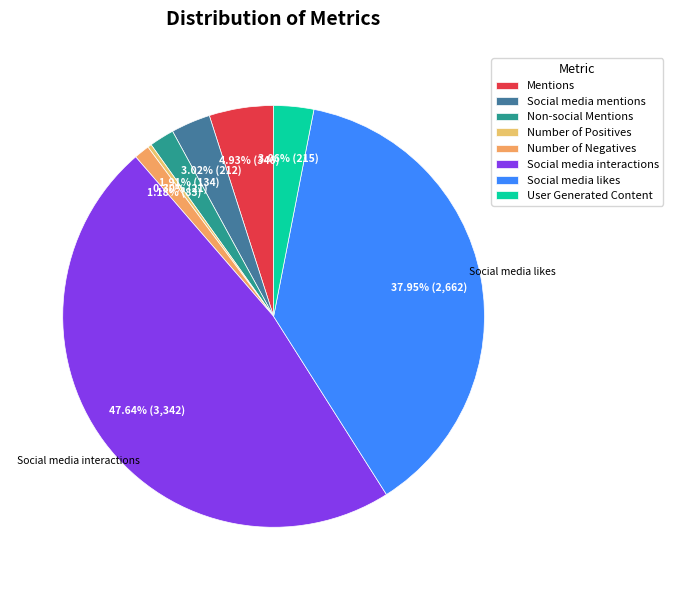

To the nearest percent, what is the combined percentage of Non-social Mentions and Mentions?

7%